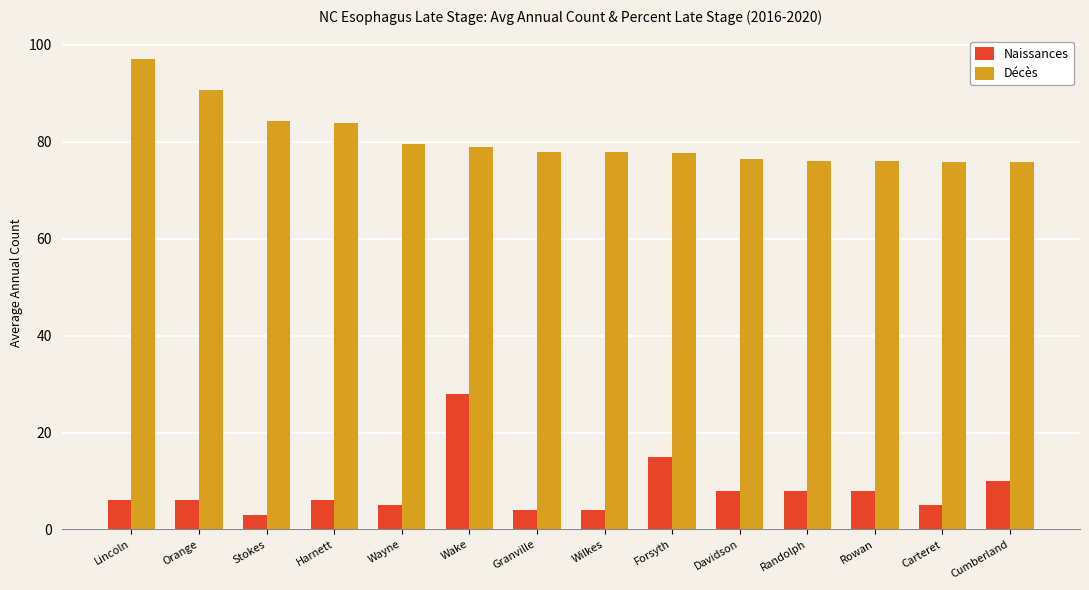

How many categories are shown in the chart?

14